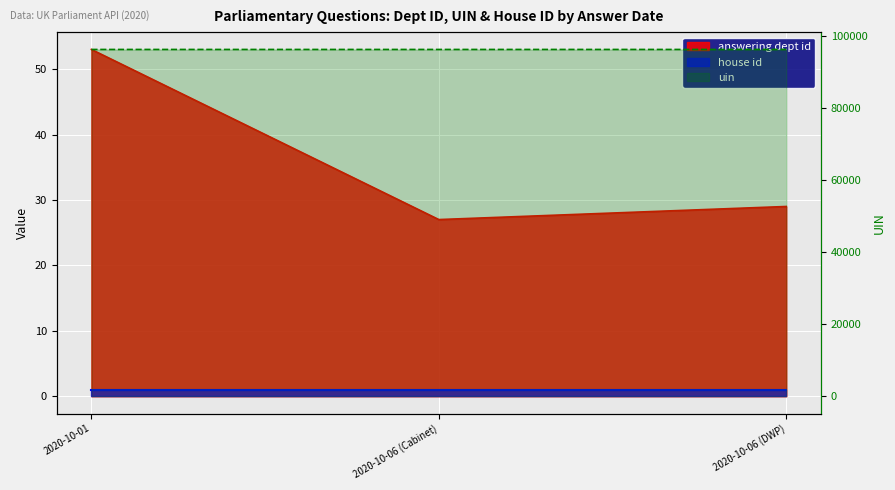

Which category has the highest value across all series?

2020-10-06 (DWP)